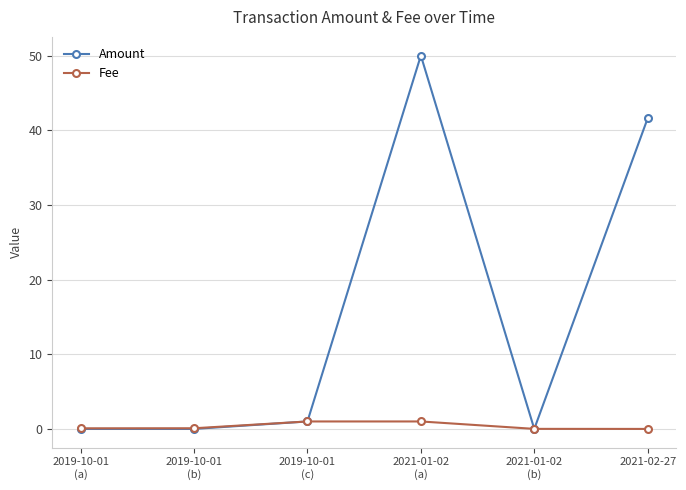

Where is Amount nearest to the value 25?

2021-02-27